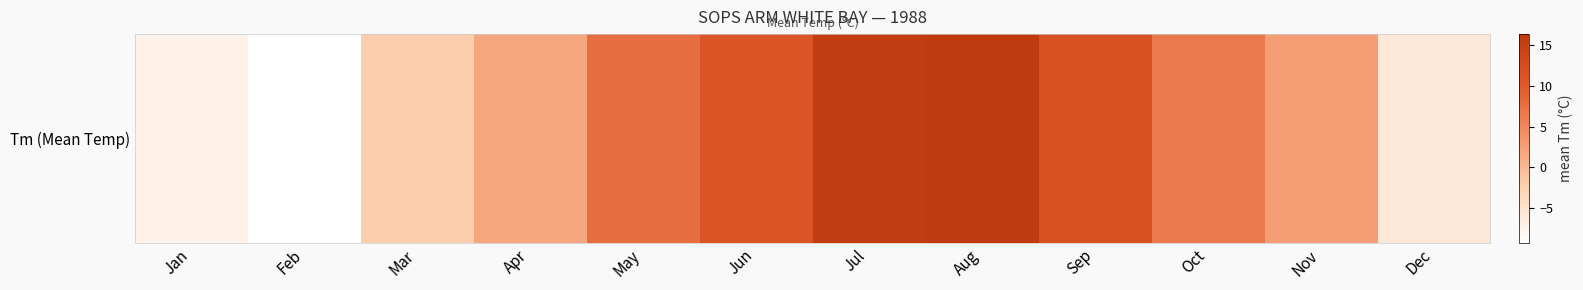

Reading left to right, extract all data points from this chart.

Jan=-7.2	Feb=-9.3	Mar=-2.2	Apr=1.7	May=7.7	Jun=11.0	Jul=15.9	Aug=16.4	Sep=11.7	Oct=6.5	Nov=2.6	Dec=-5.7